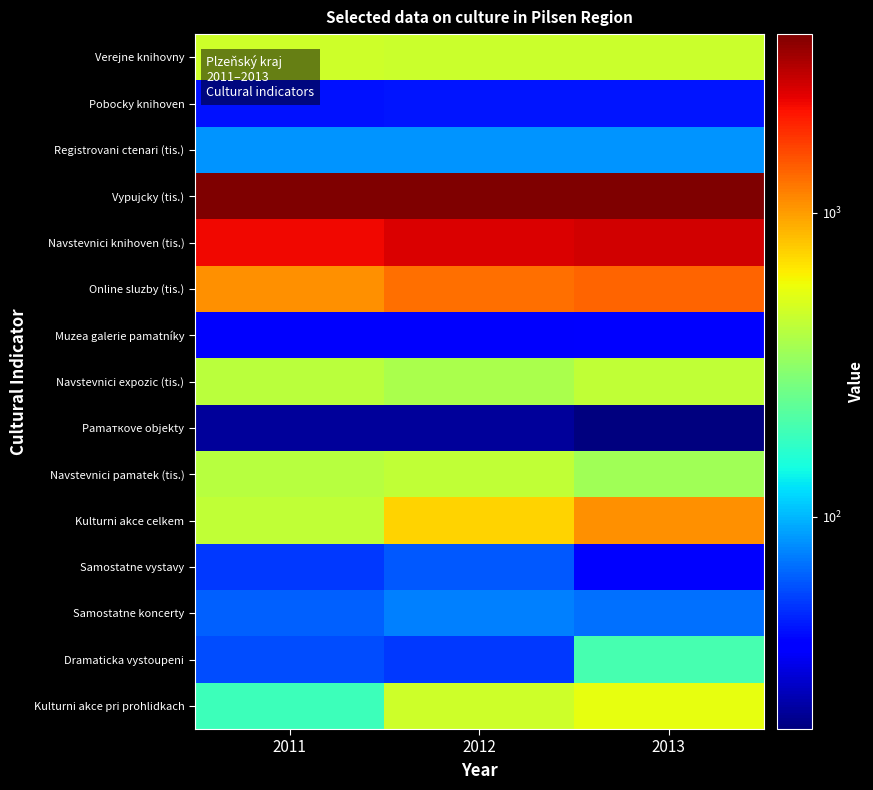

Between 2011 and 2012, which series saw the biggest shift?

Kulturni akce celkem